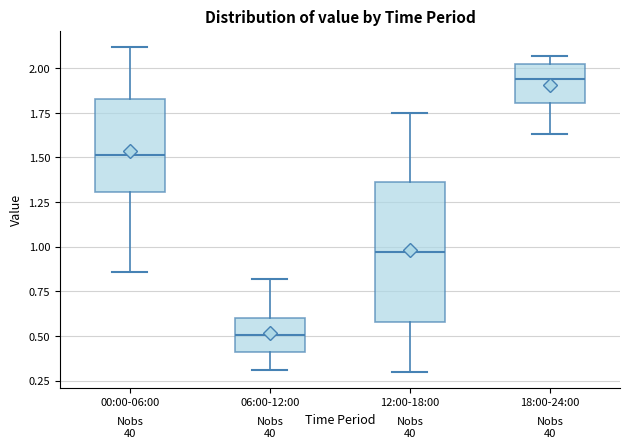

Reading left to right, read every box against the y-axis: the position of its median line, the range the box covers, and the ends of its whiskers. The values are not printed on the chart, so give them approximately, as read against the axis.

00:00-06:00: median 1.50, box 1.30 to 1.85, whiskers 0.85 to 2.10
06:00-12:00: median 0.50, box 0.40 to 0.60, whiskers 0.30 to 0.80
12:00-18:00: median 0.95, box 0.60 to 1.35, whiskers 0.30 to 1.75
18:00-24:00: median 1.95, box 1.80 to 2.00, whiskers 1.65 to 2.05